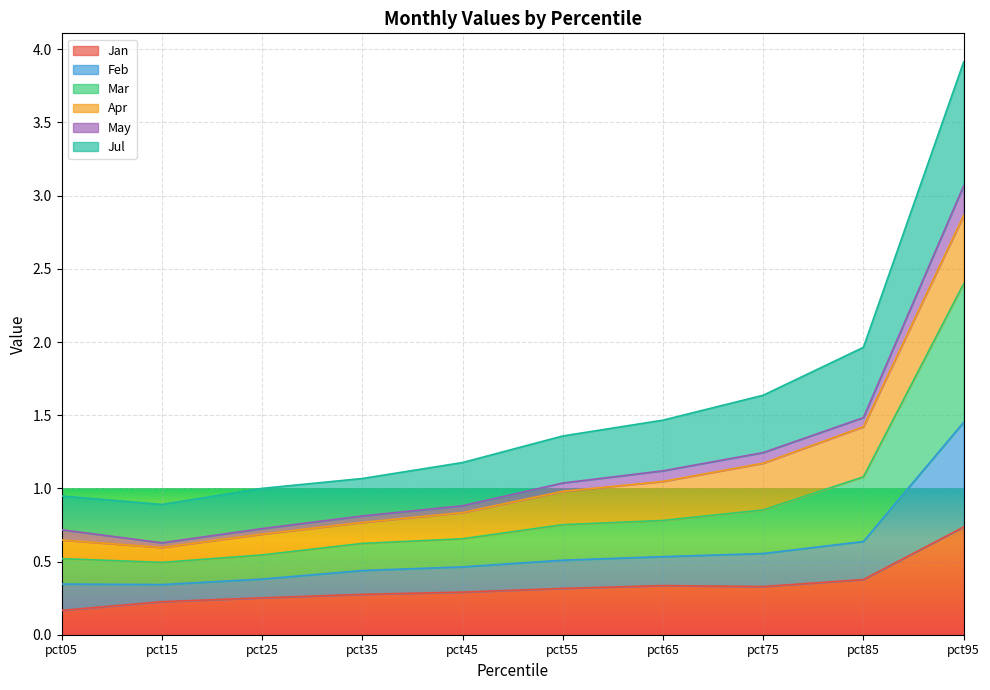

True or false: Jan has a value of 0.1 at pct15.

False